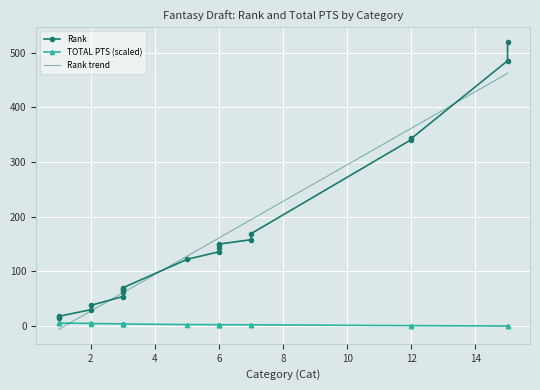

What is the greatest value displayed?

520.0